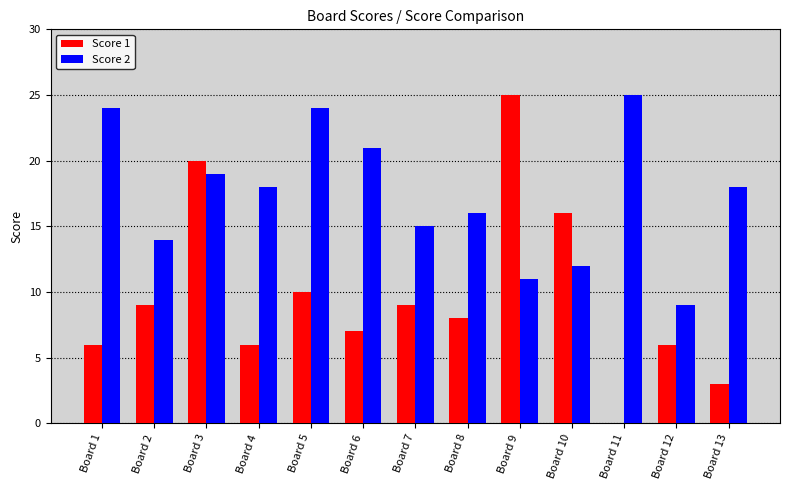

The Score 2 series shows 18 at Board 4. True or false?

True